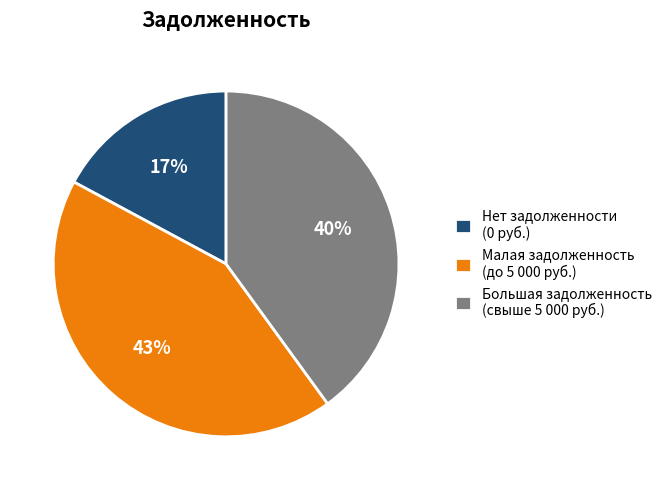

Combined, do Большая задолженность (свыше 5 000 руб.) and Малая задолженность (до 5 000 руб.) account for over 50%?

Yes